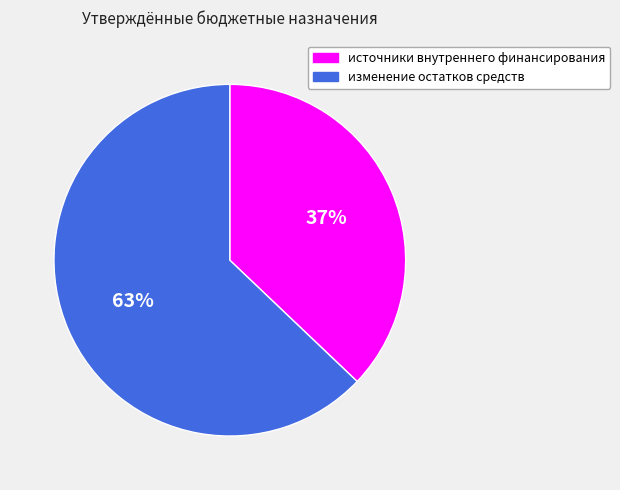

Do источники внутреннего финансирования and изменение остатков средств together represent more than half of the pie?

Yes